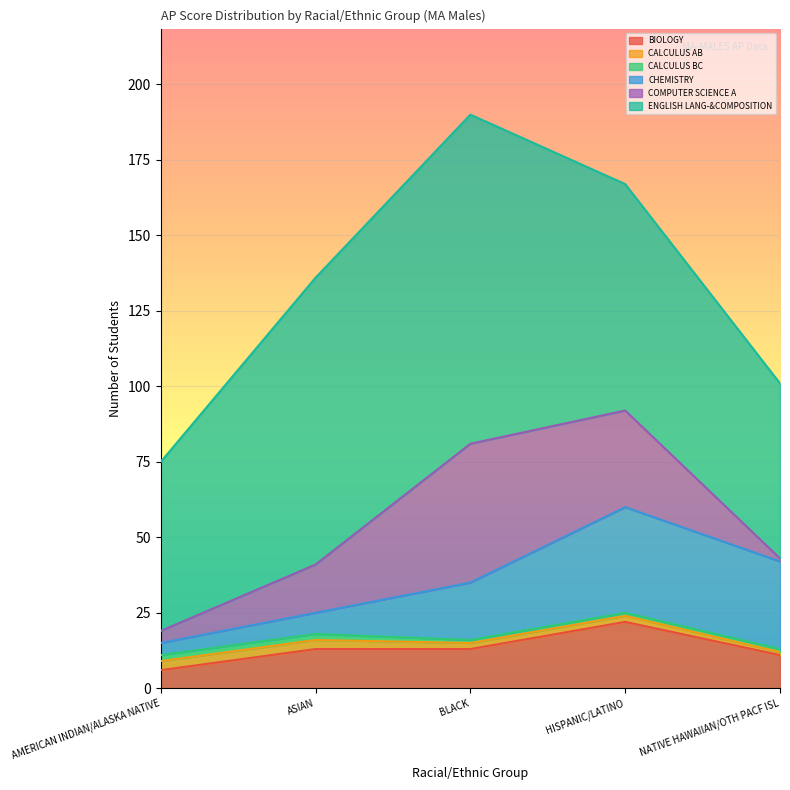

Where is CALCULUS AB nearest to the value 2?

BLACK